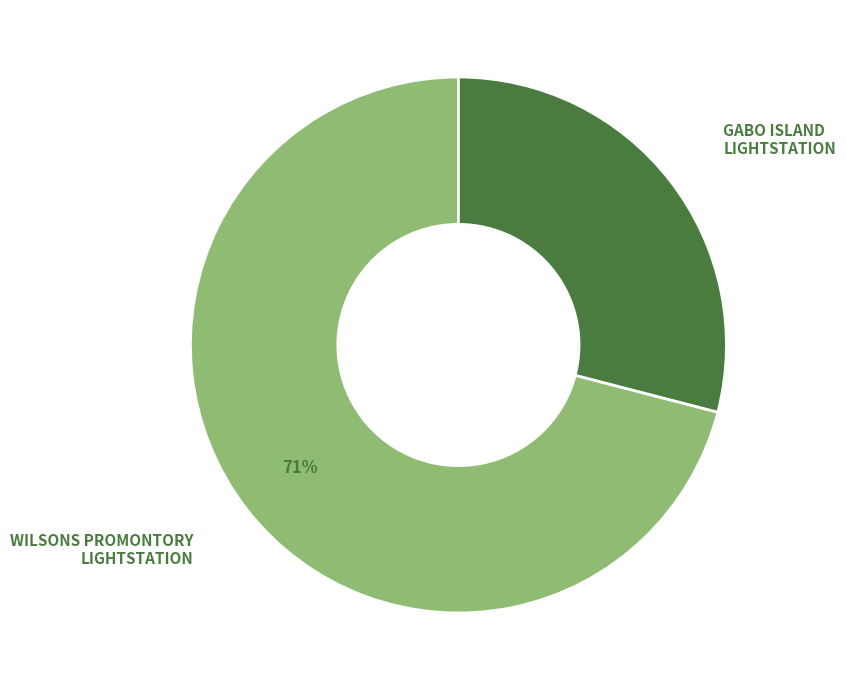

To the nearest percent, what is the difference between the largest and smallest slice percentages?

42%